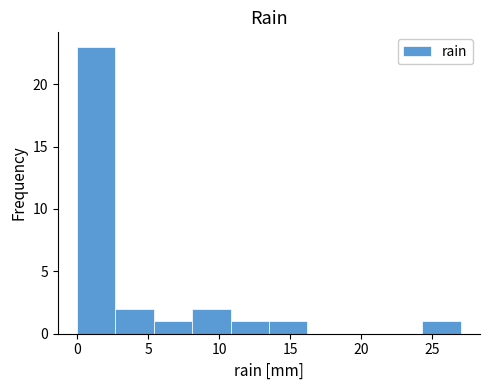

Which range on the x-axis has the tallest bar?

0.0 to 2.7